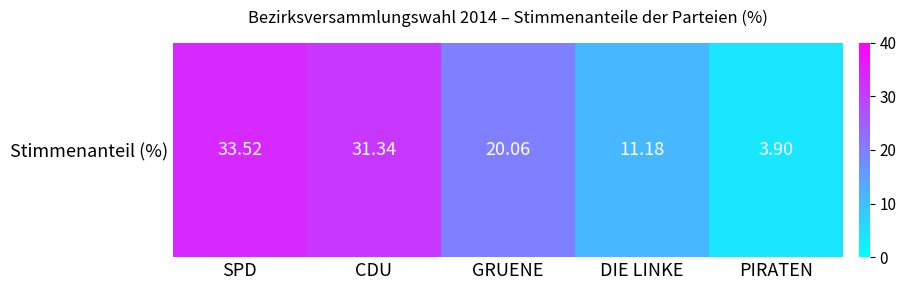

Read the value at CDU.

31.3